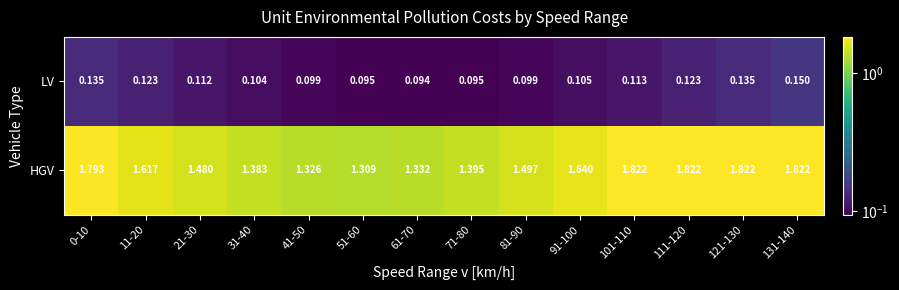

List the series in order of their overall mean, lowest first.

LV, HGV